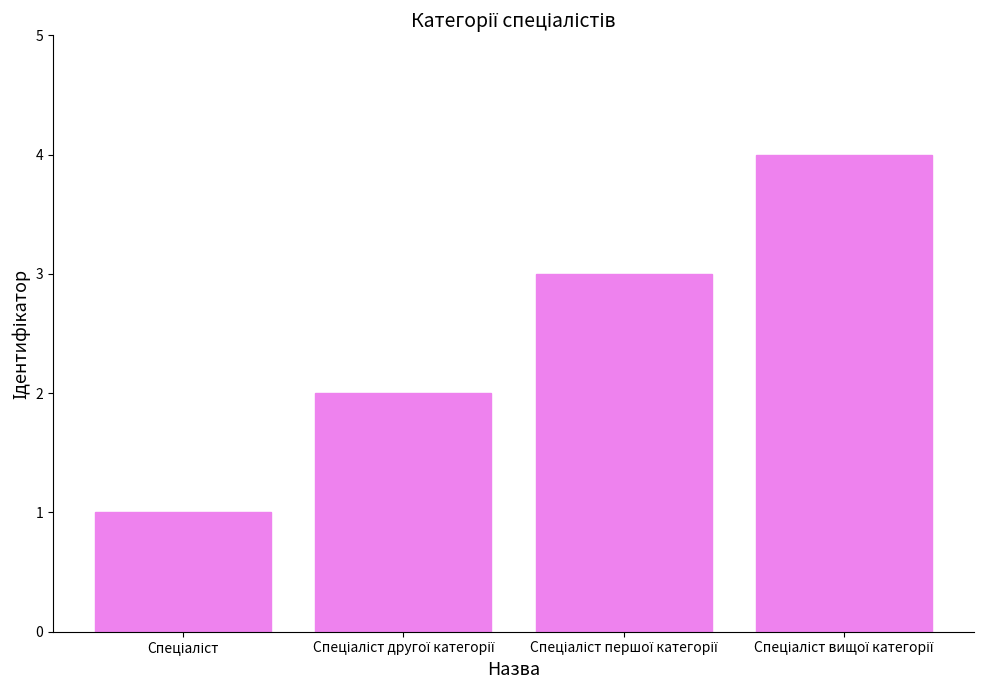

What is the sum of all values?

10